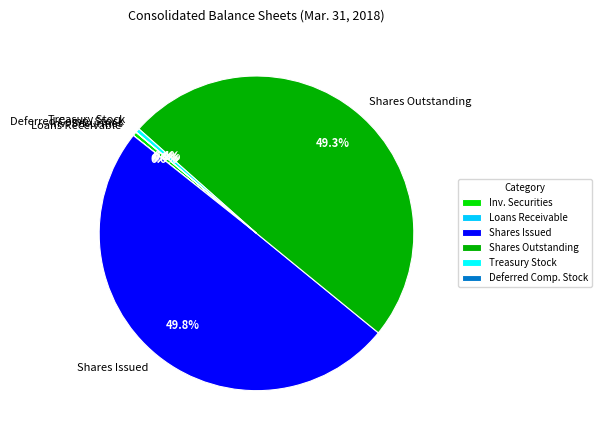

Which has a higher value, Shares Outstanding or Inv. Securities?

Shares Outstanding